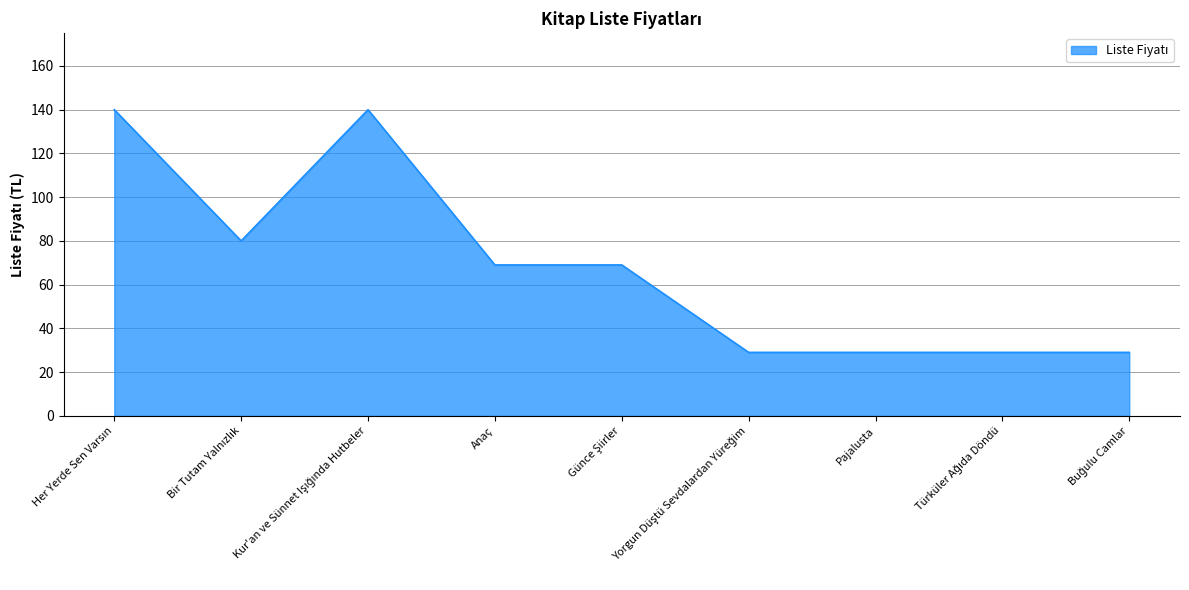

What is the difference between the maximum and minimum values?

111